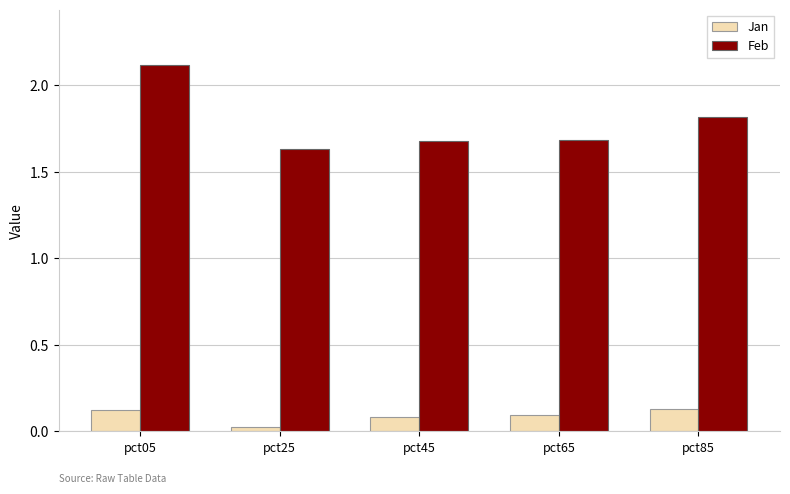

At which label does Jan reach its minimum?

pct25